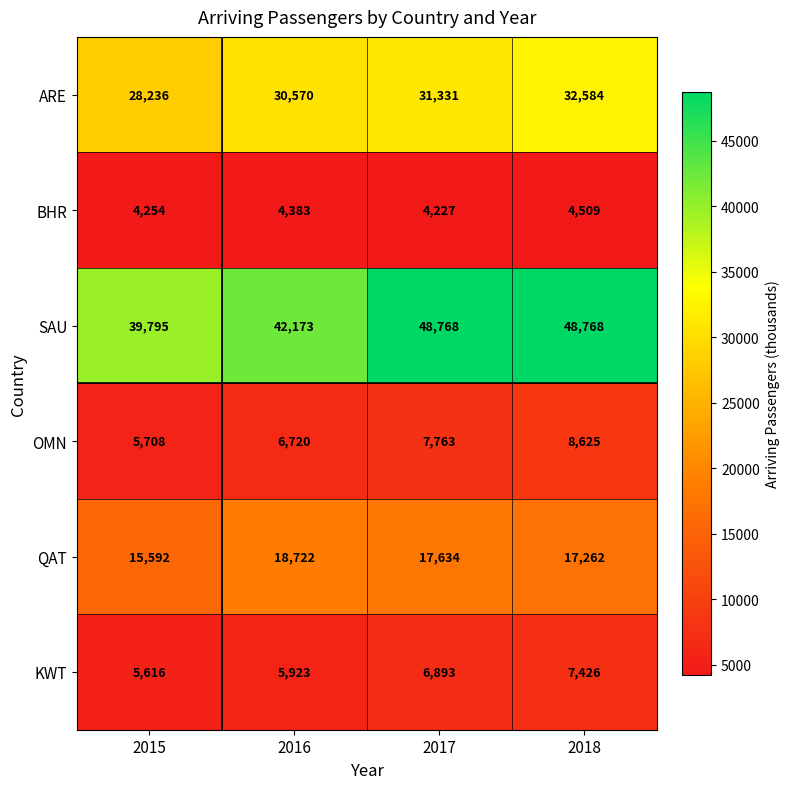

Is it true that OMN equals 12343 at 2017?

False